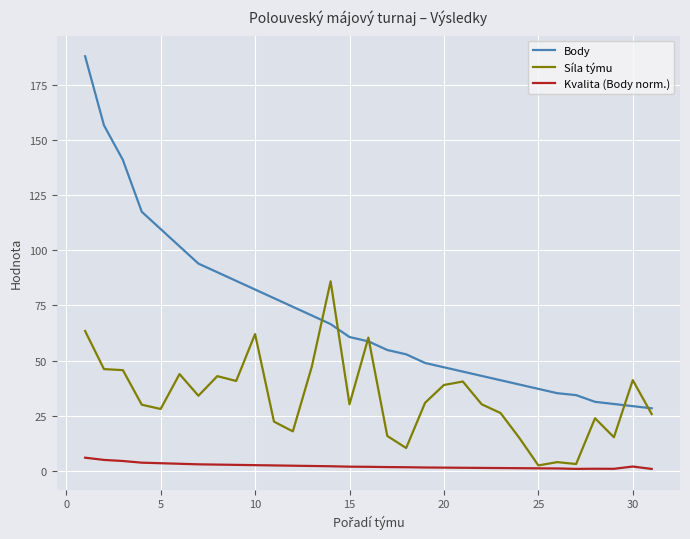

List the series in order of their peak value, highest first.

Body, Síla týmu, Kvalita (Body norm.)